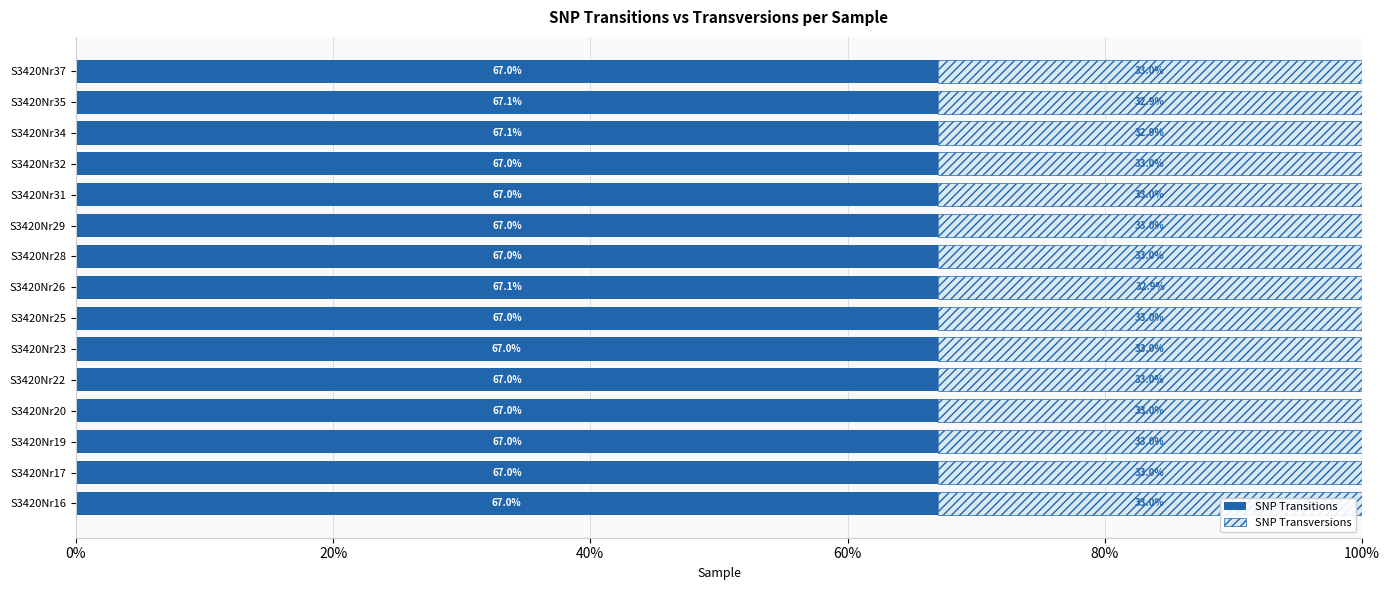

What is the total value across all series at S3420Nr17?

100.0